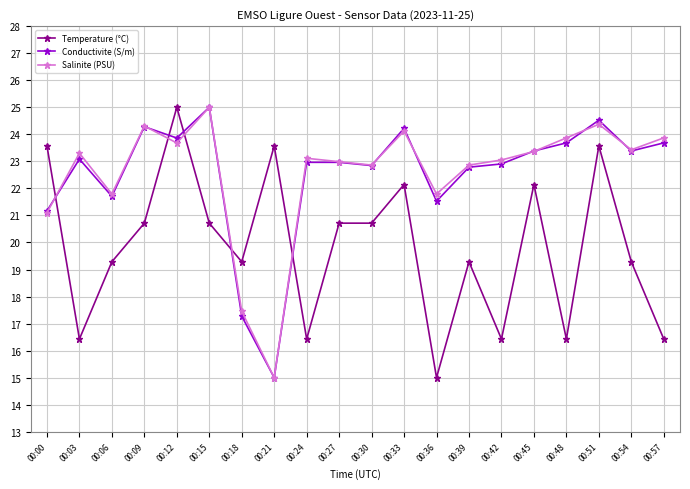

What is the value of the Temperature (°C) point at the 18th from the left?

23.6